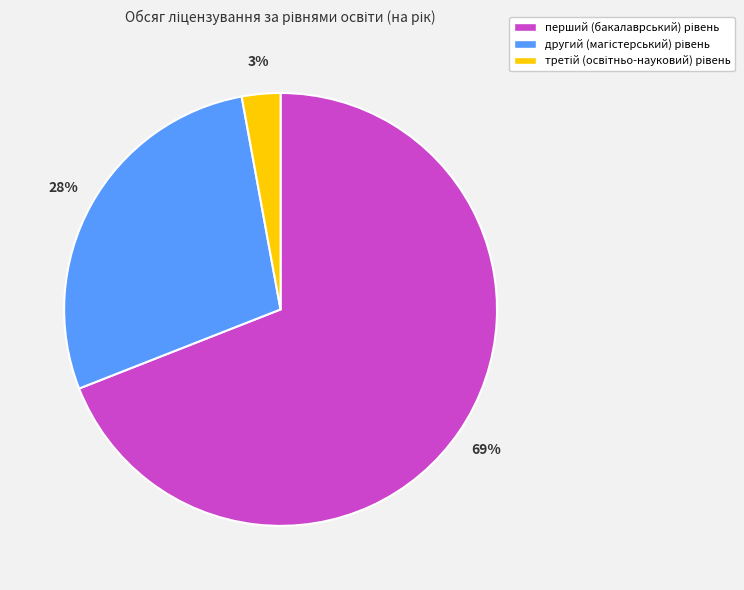

To the nearest percent, what is the difference between the largest and smallest slice percentages?

66%